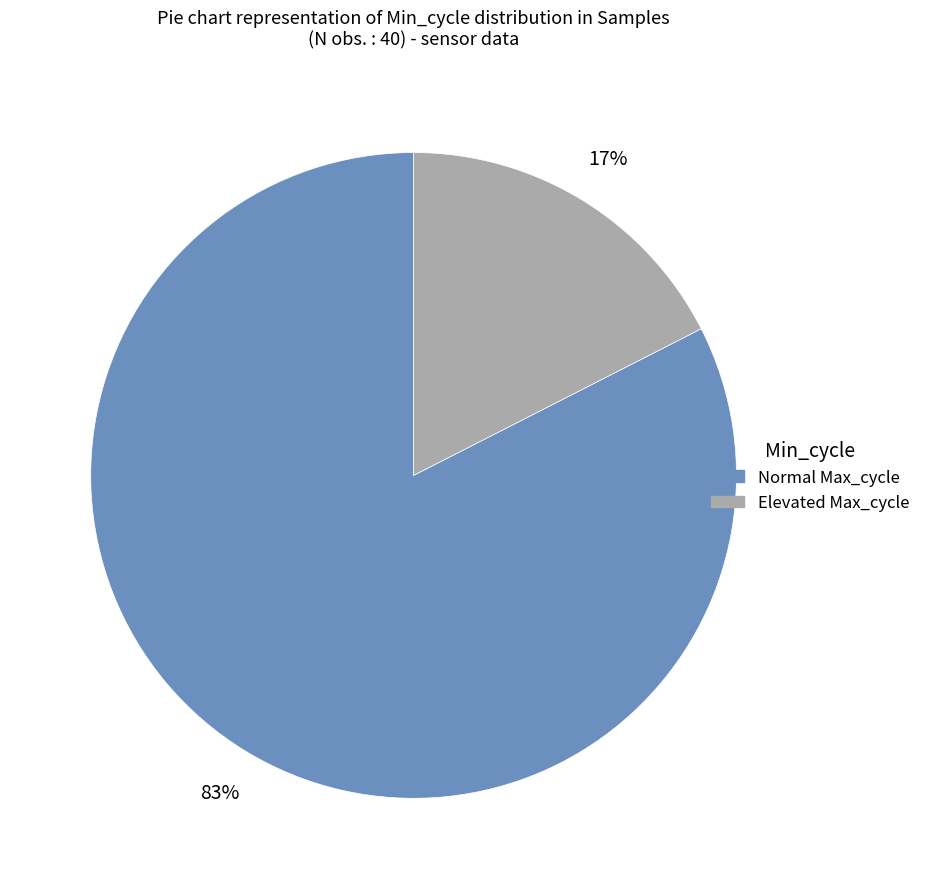

Count the number of slices in the pie.

2